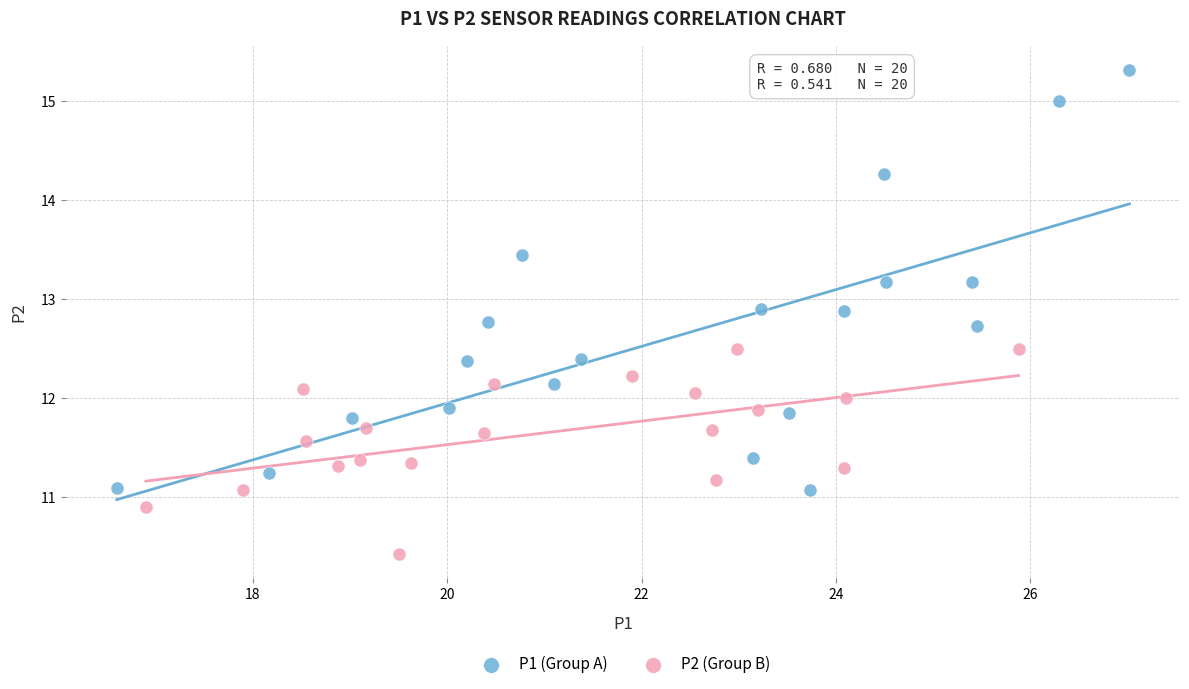

Which series has the widest spread of Y values?

P1 (Group A)